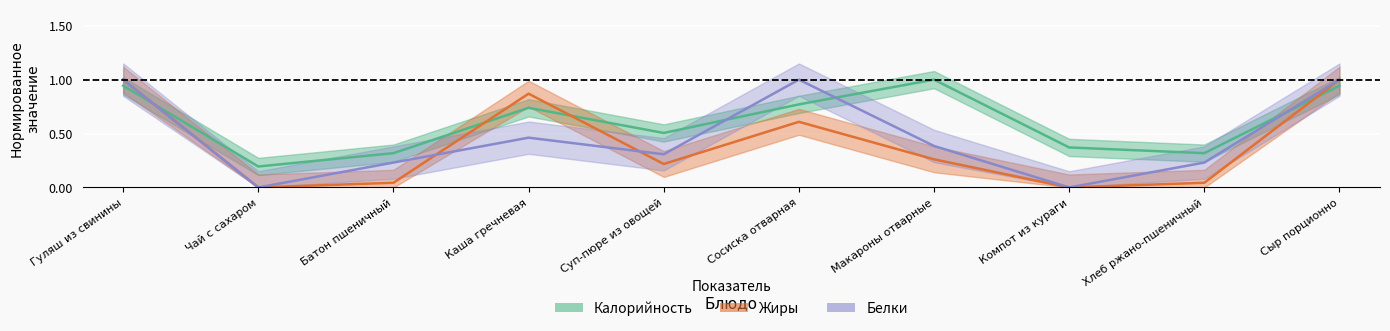

List the labels in order of Калорийность value, largest first.

Макароны отварные, Гуляш из свинины, Сыр порционно, Сосиска отварная, Каша гречневая, Суп-пюре из овощей, Компот из кураги, Батон пшеничный, Хлеб ржано-пшеничный, Чай с сахаром